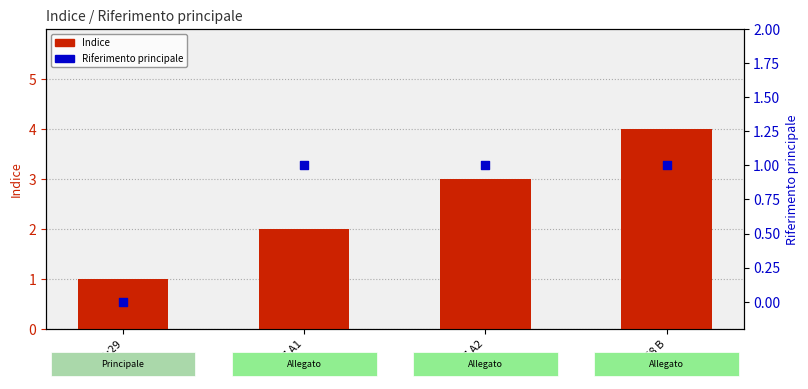

Which series contains the highest Y value?

Indice